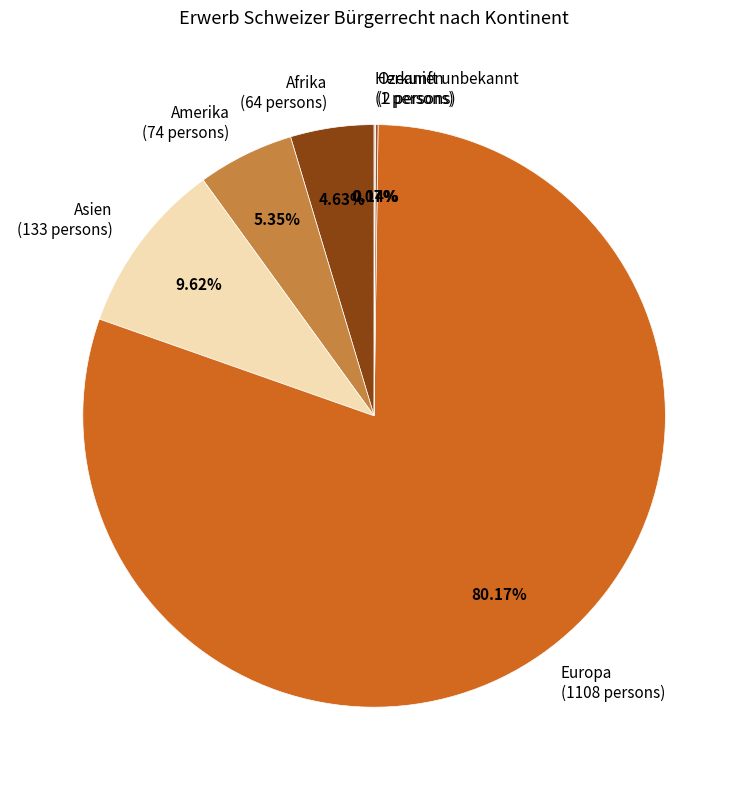

Which slice represents more than half of the pie?

Europa